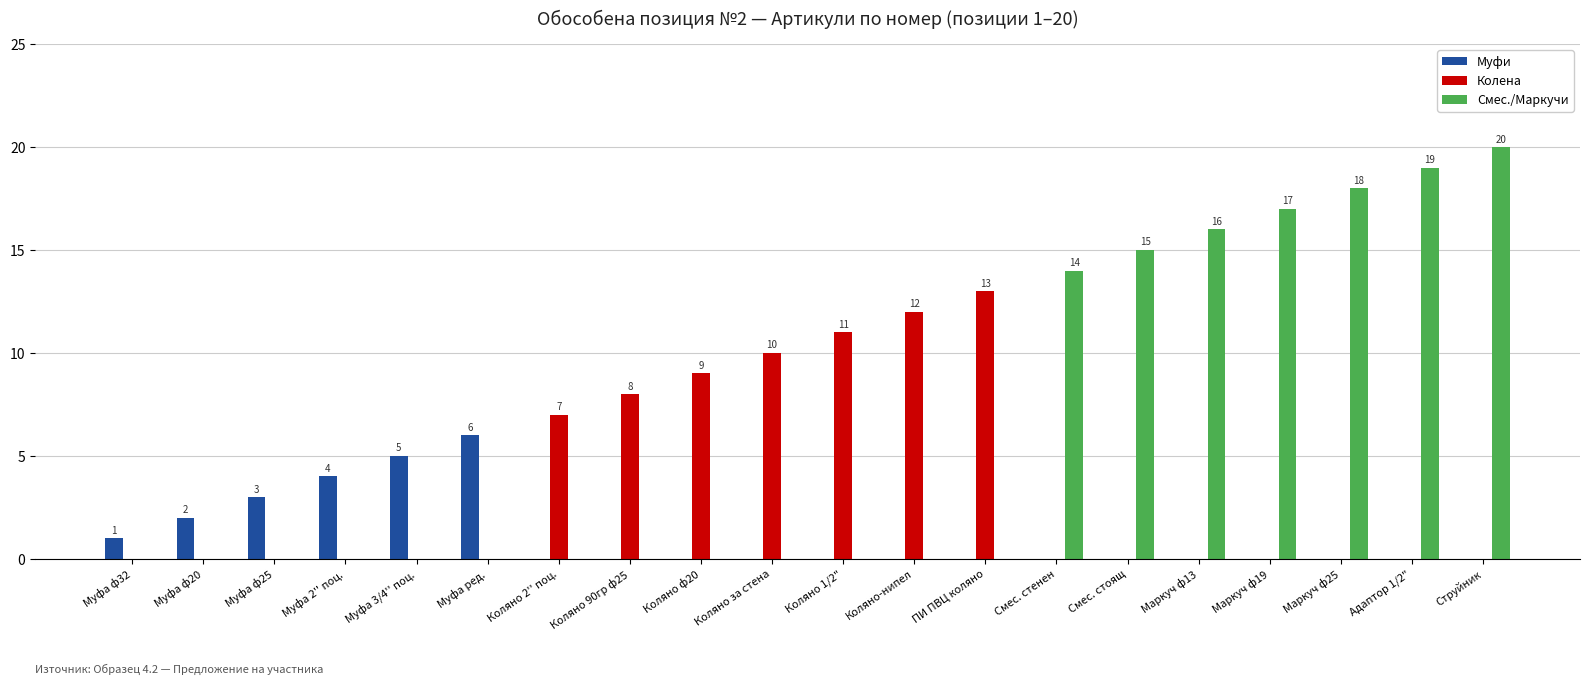

Which label corresponds to the largest value in the chart?

Струйник